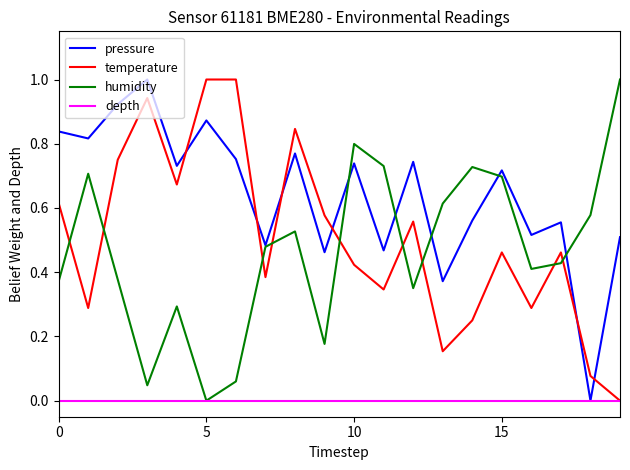

Which series has the largest total across all categories?

pressure